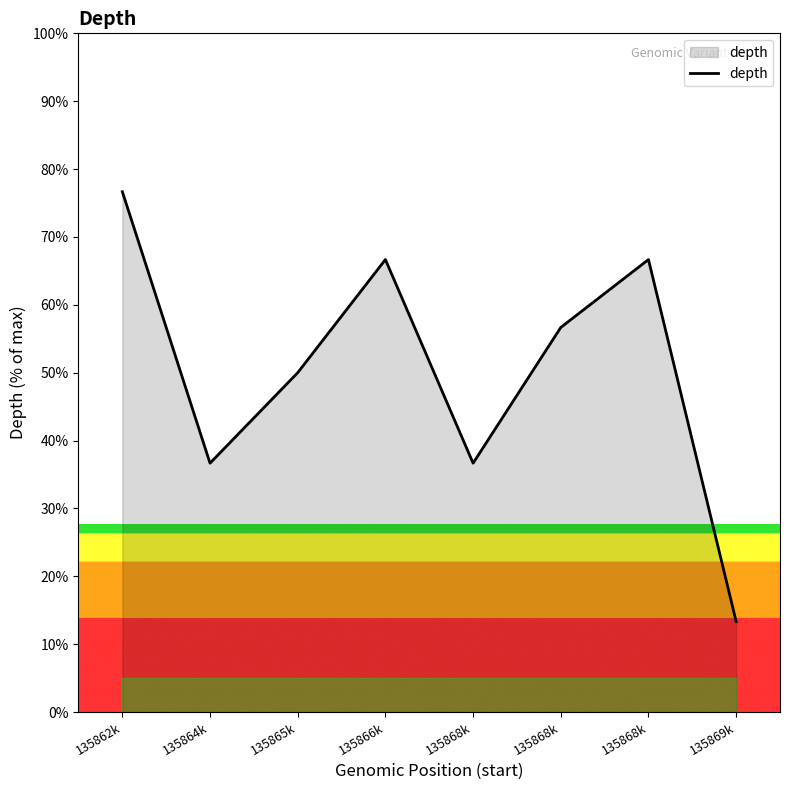

Reading left to right, transcribe all the data shown in this chart.

76.7	36.7	50.0	66.7	36.7	56.7	66.7	13.3